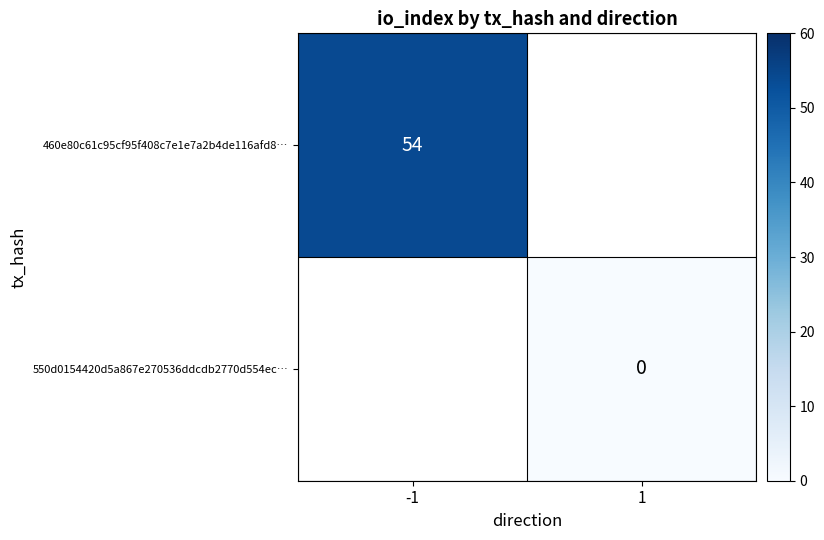

At which label does 550d0154420d5a867e270536ddcdb2770d554ec… reach its peak?

-1